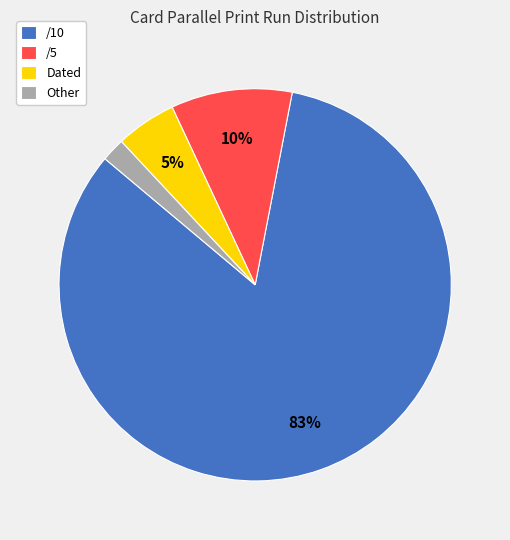

To the nearest percent, what is the difference between the largest and smallest slice percentages?

81%